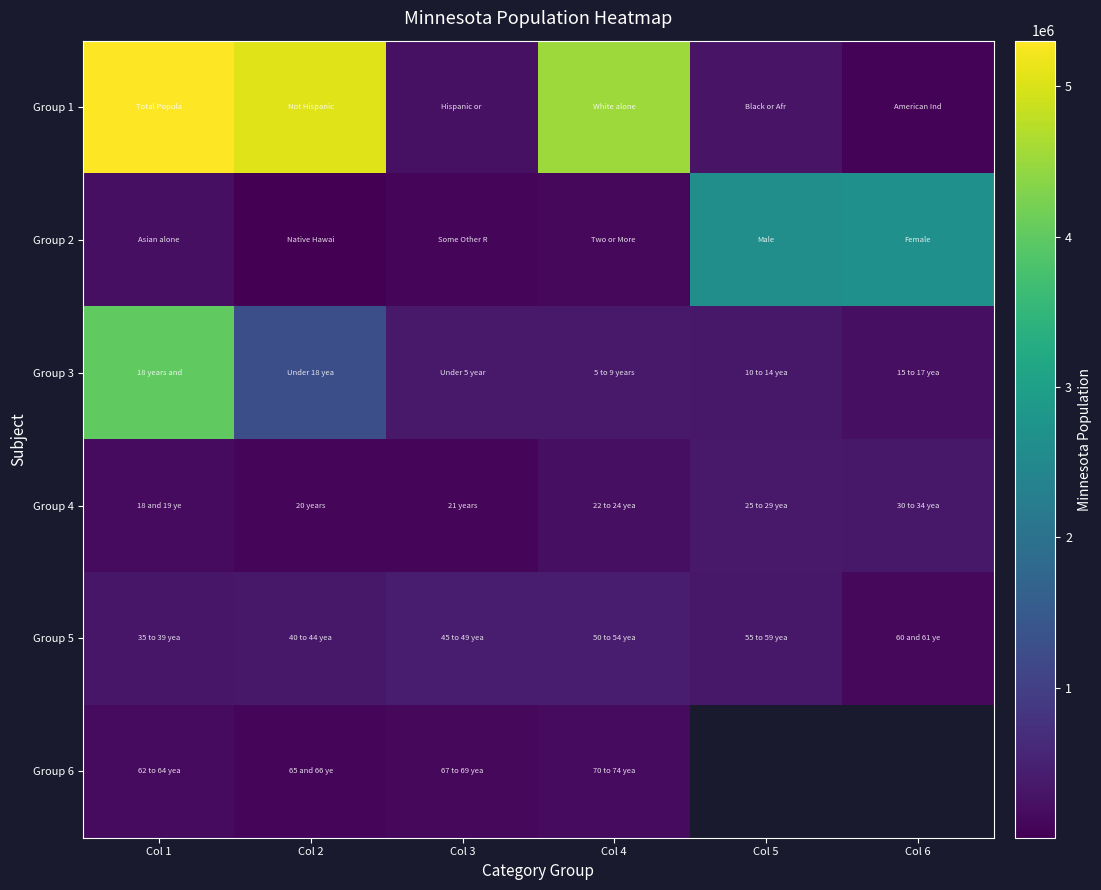

Rank the series at Col 4 from highest to lowest value.

Group 1, Group 5, Group 3, Group 4, Group 6, Group 2